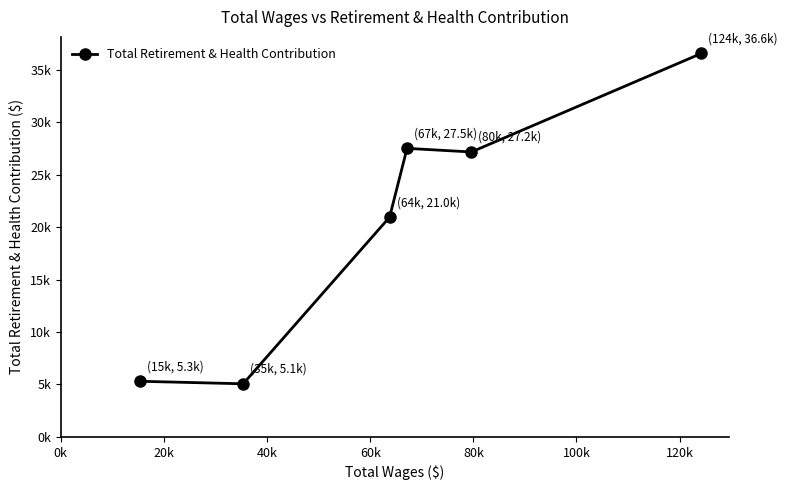

Is this an area chart (filled region under the line)?

No